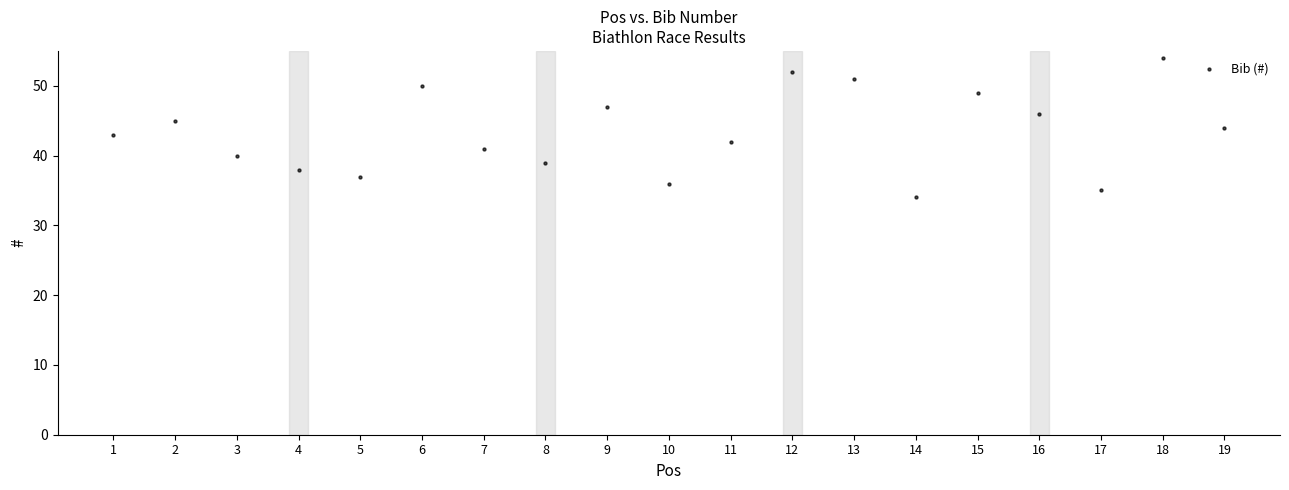

What is the range of Y values (max minus min)?

20